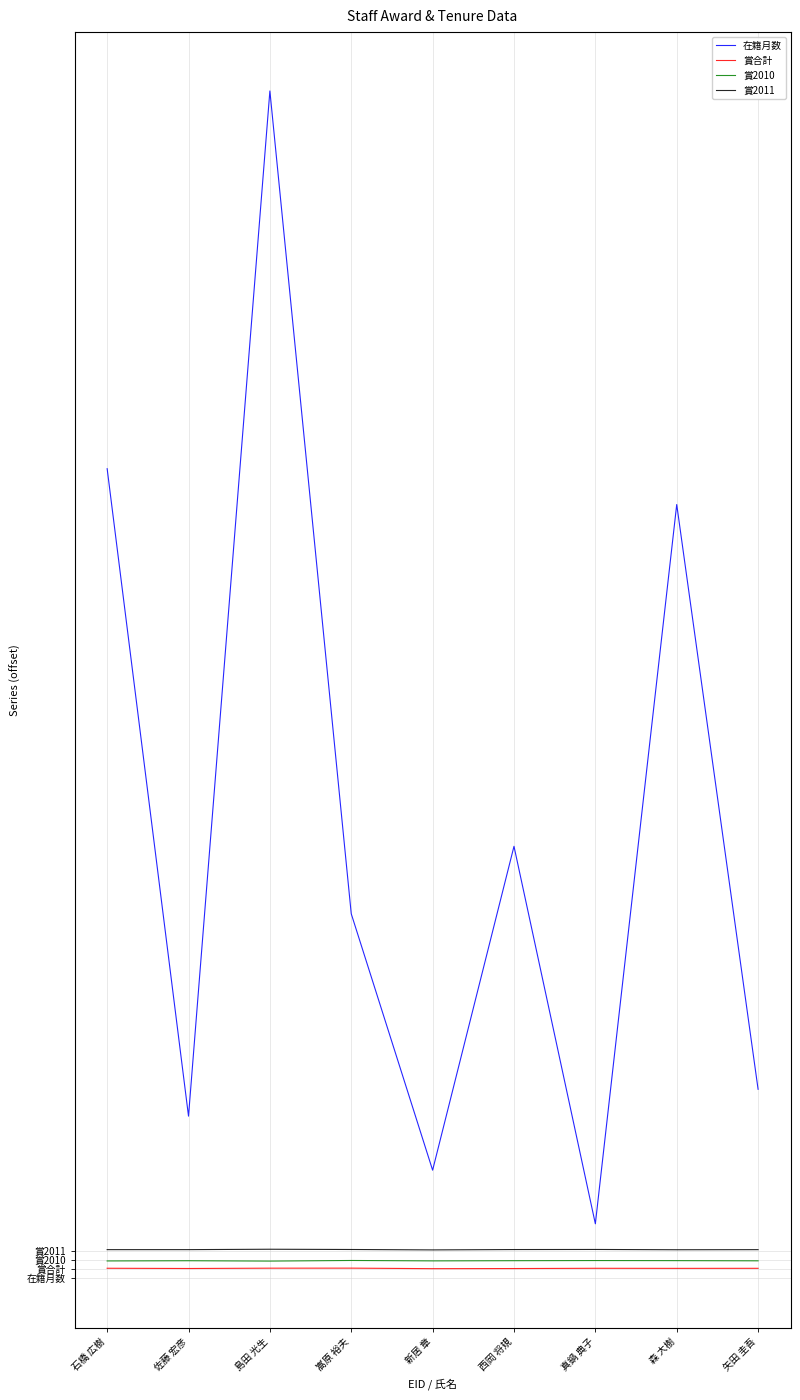

At how many categories does at least one series exceed 158?

3